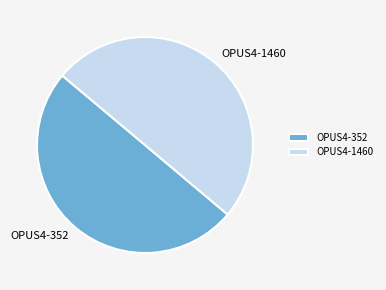

How many segments does this pie chart have?

2